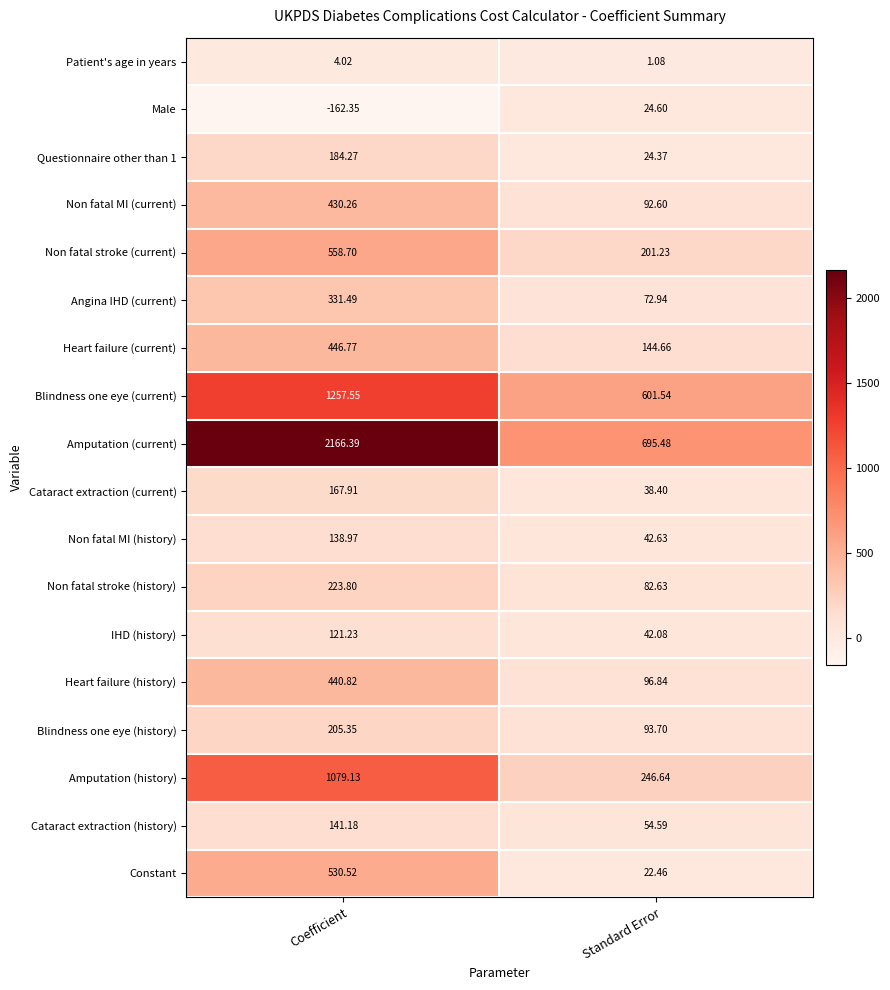

List the labels in order of Cataract extraction (current) value, smallest first.

Standard Error, Coefficient